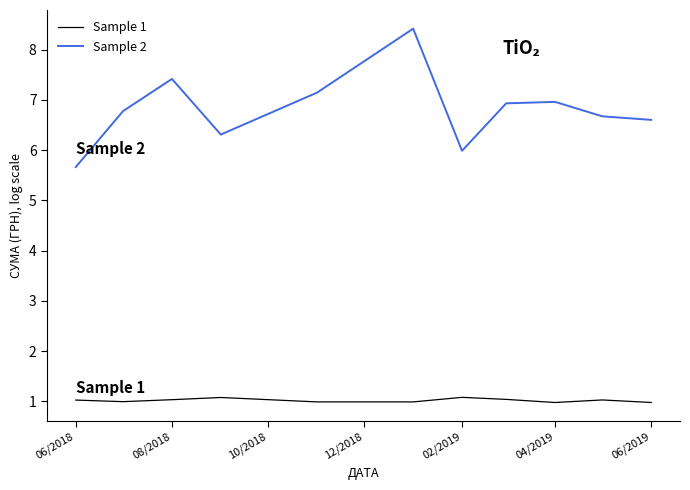

What is the highest value of the Sample 2 series?

8.4